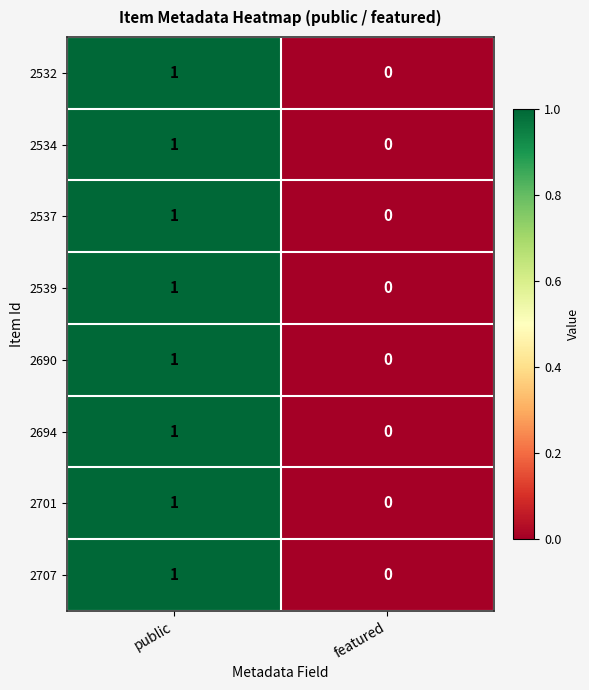

Which label corresponds to the largest value in the chart?

public